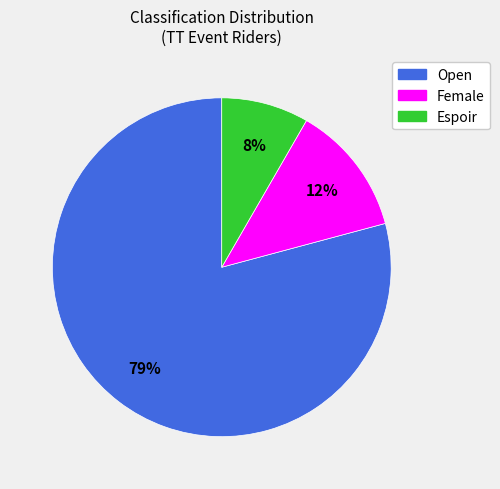

Rank the categories by value from highest to lowest.

Open, Female, Espoir